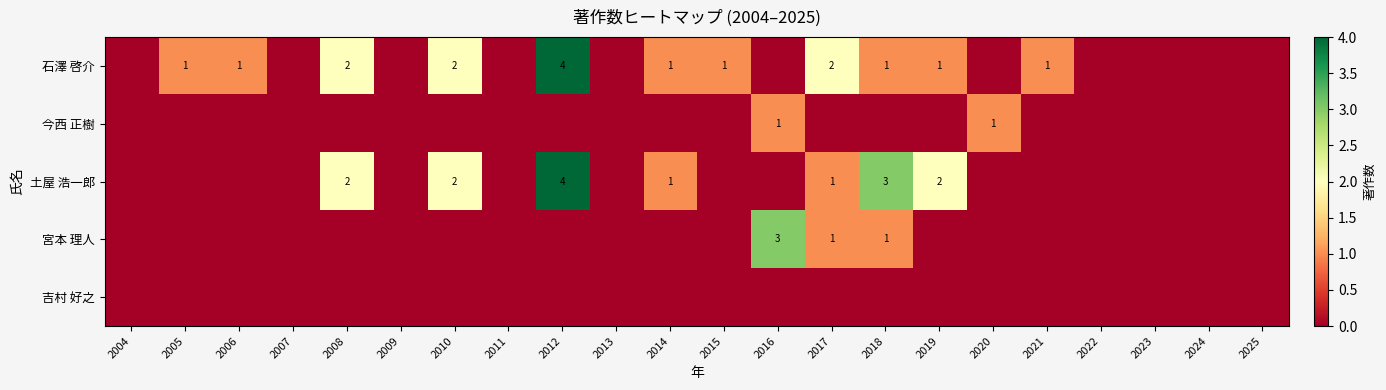

The 石澤 啓介 series shows 1 at 2014. True or false?

True